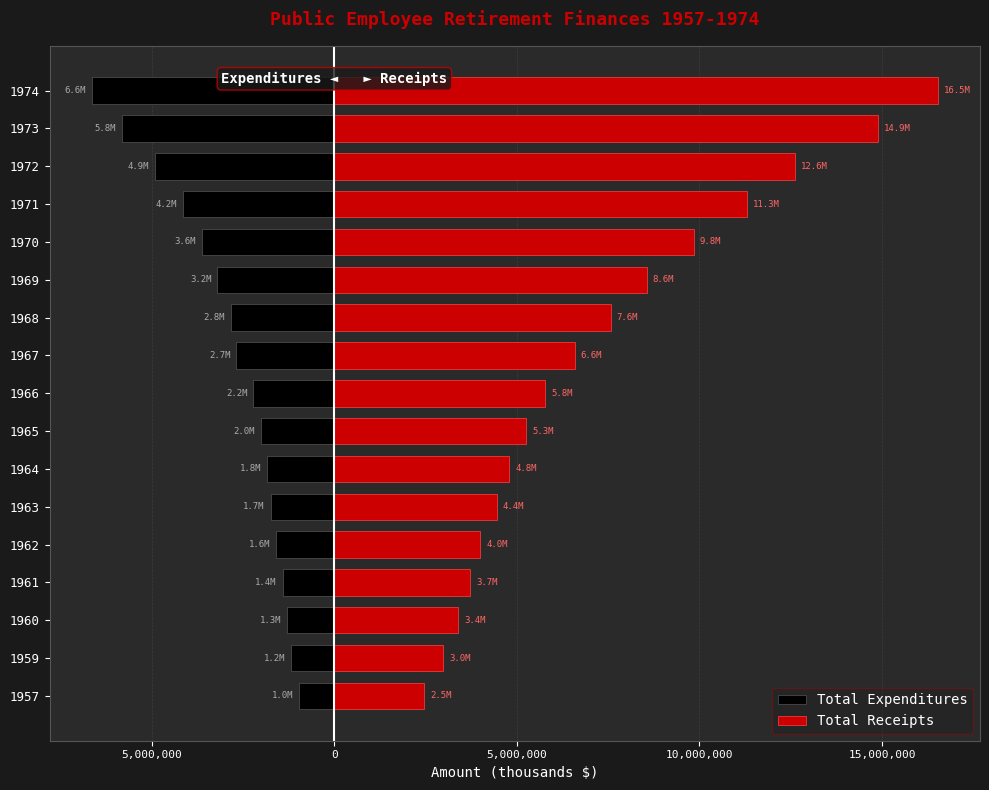

Which series changed the most between 1957 and 1971?

Total Receipts